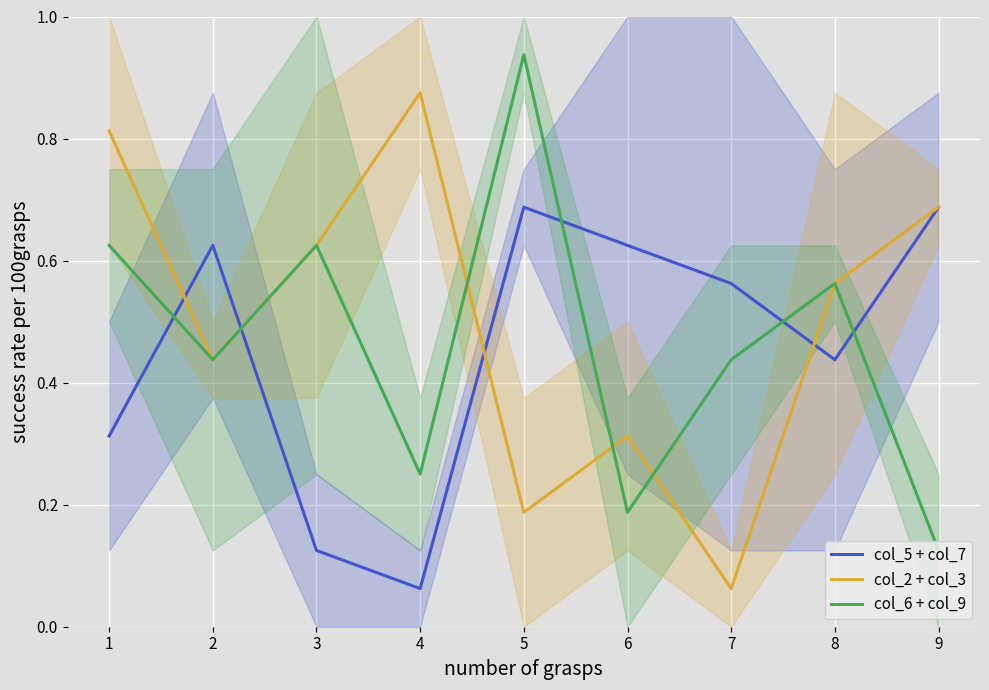

What is the difference between the second highest and minimum values in the col_2 + col_3 series?

0.8